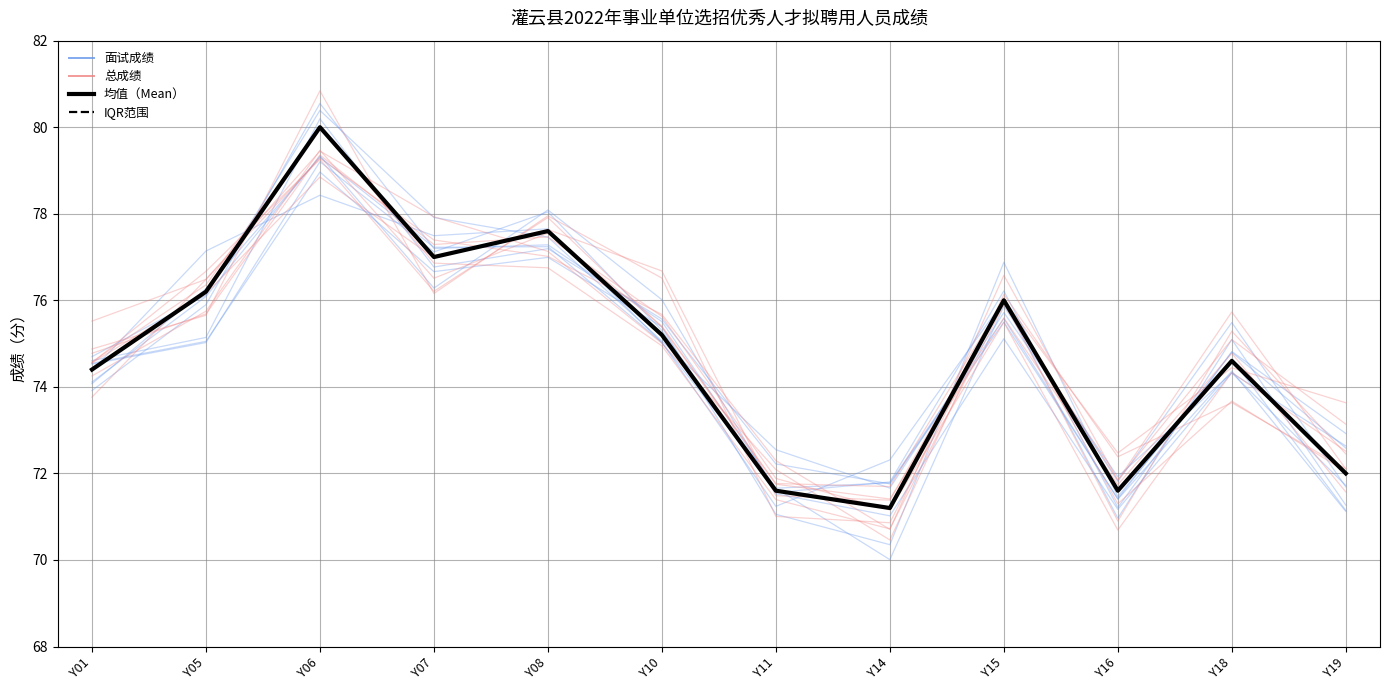

At which label does IQR范围 reach its peak?

Y06